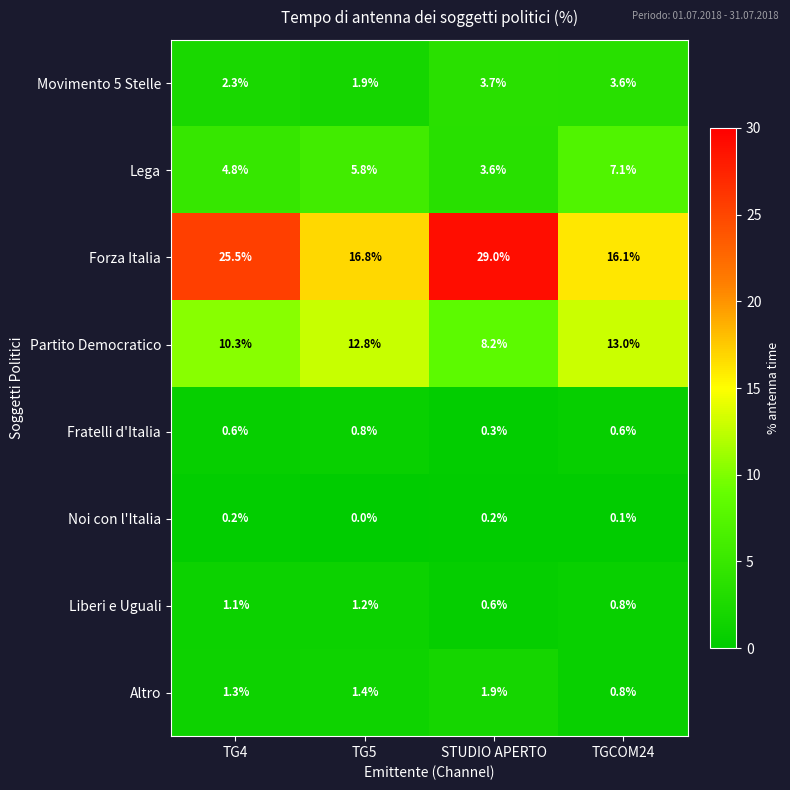

How many distinct data groups are displayed?

8